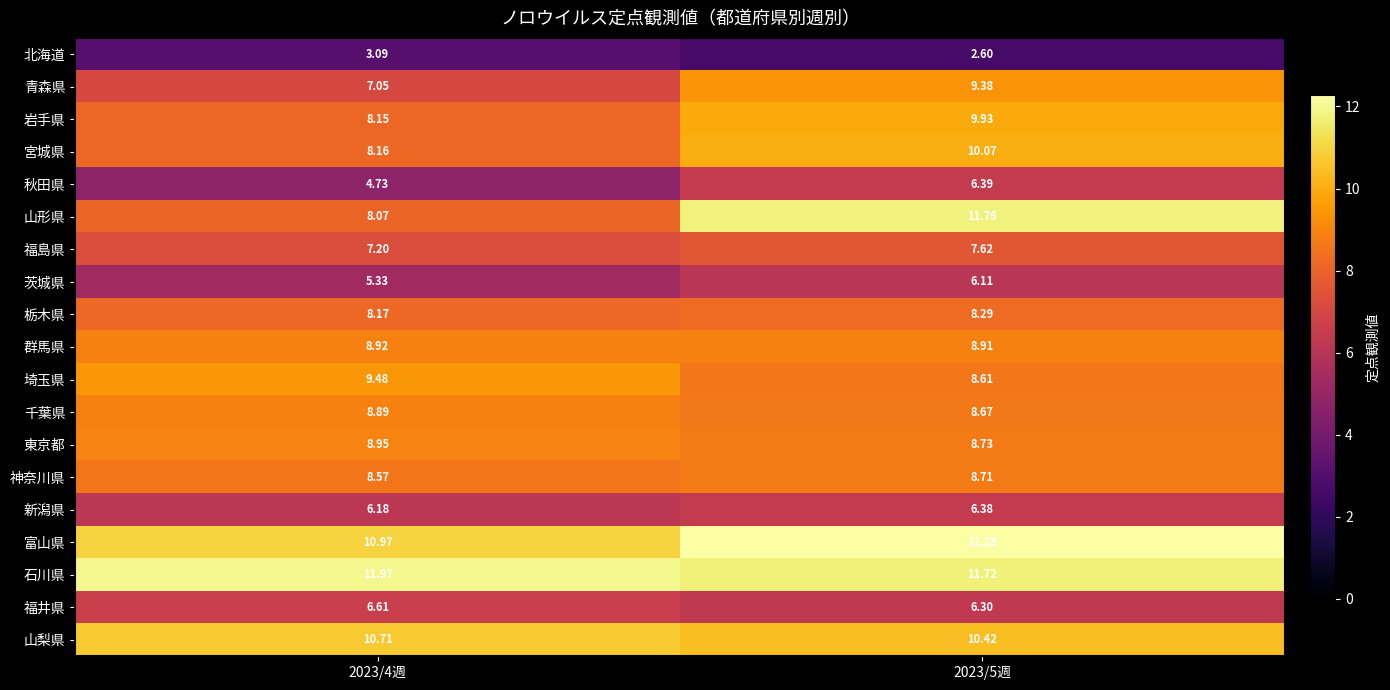

Which series has the largest total across all categories?

石川県